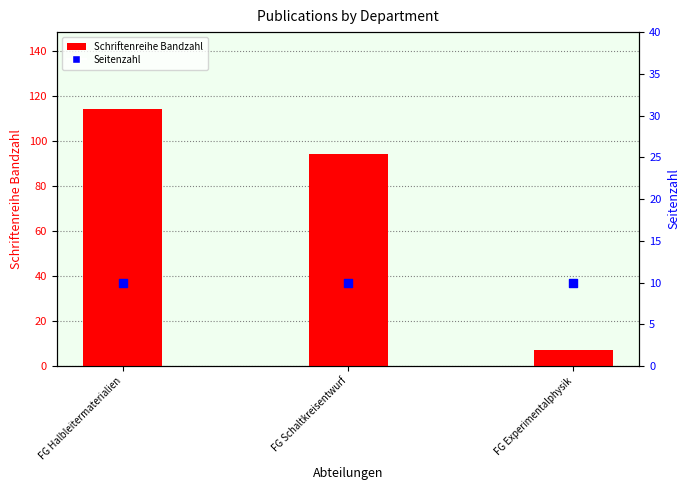

Is the value of Schriftenreihe Bandzahl at FG Experimentalphysik greater than the value of Seitenzahl at FG Experimentalphysik?

No